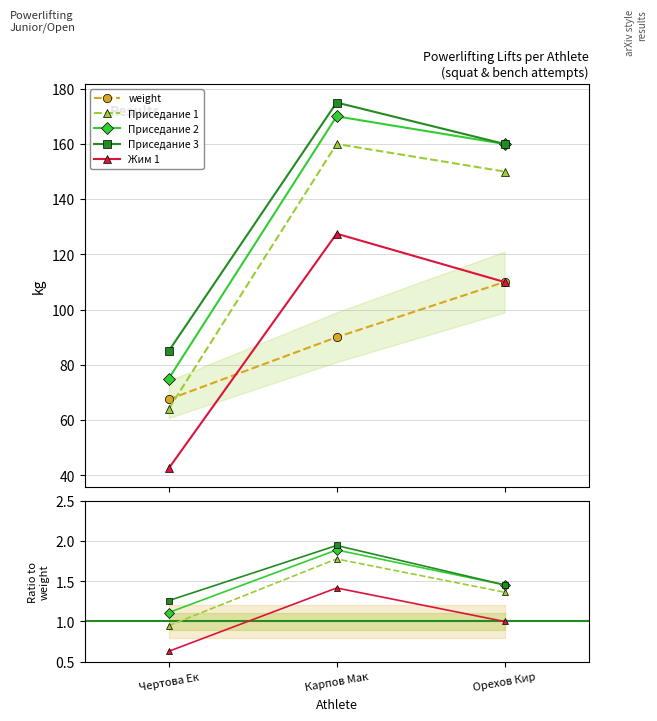

What is the approximate value of Приседание 3 at Орехов Кир?

1.5